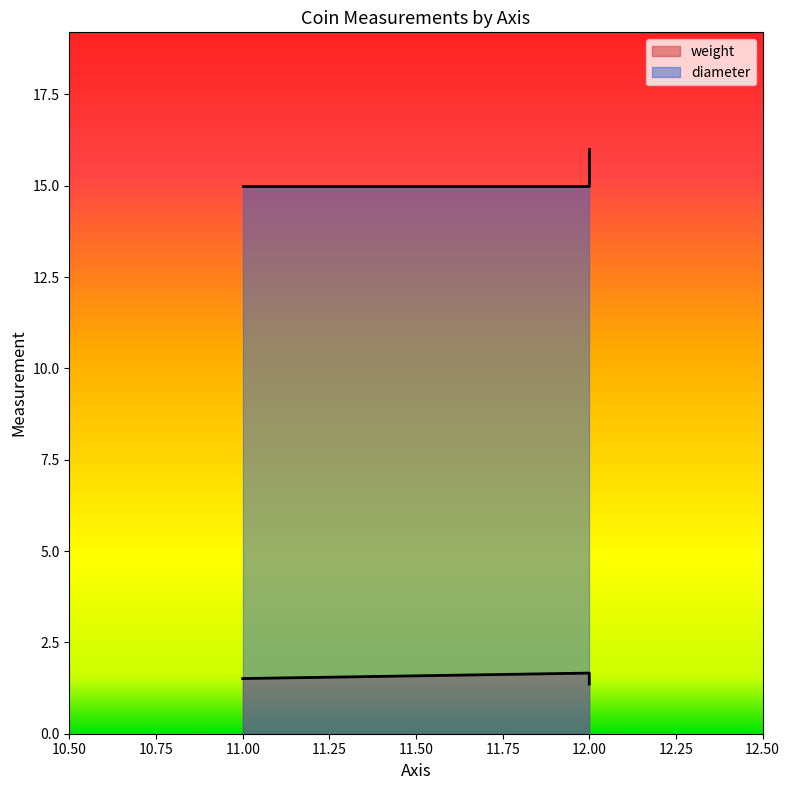

True or false: diameter has a value of 5.7 at 12.

False